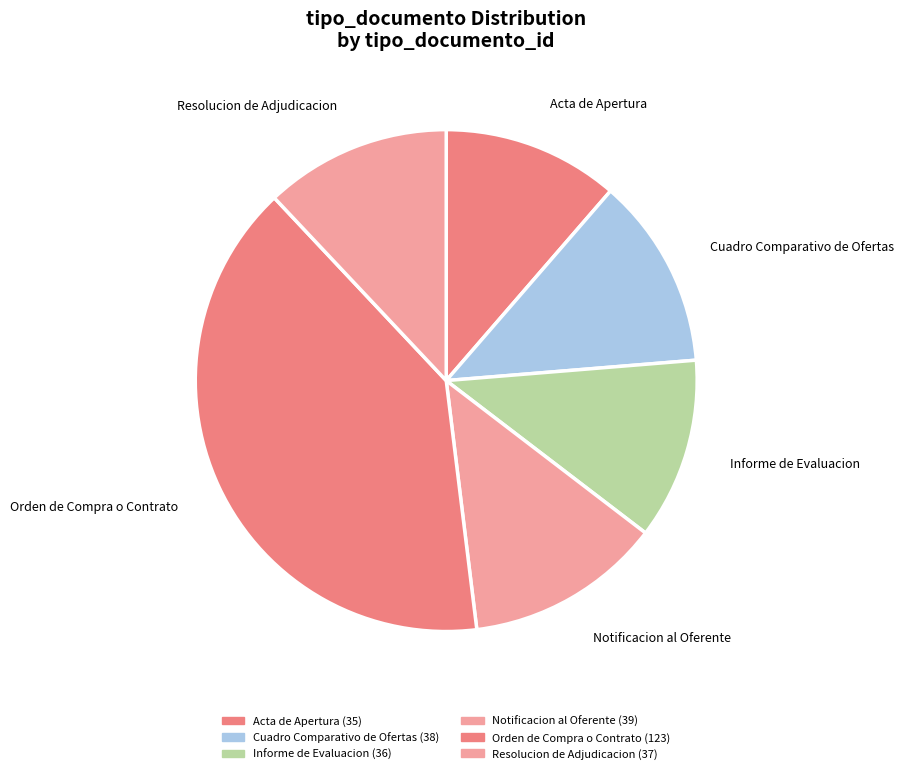

What is the total percentage of Cuadro Comparativo de Ofertas and Informe de Evaluacion?

24.0%